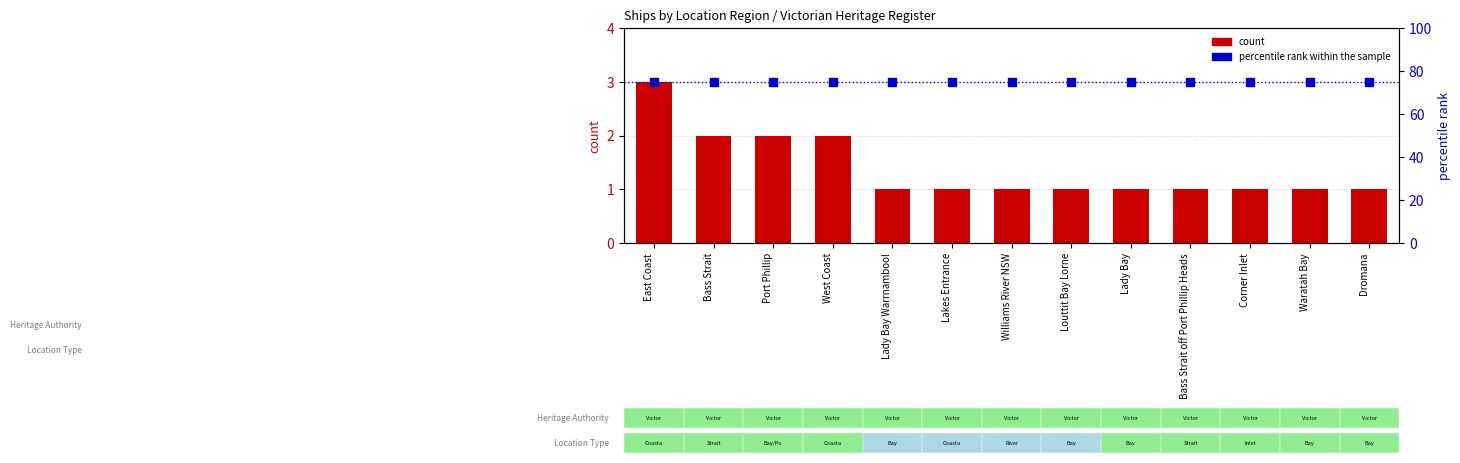

Which series contains the highest Y value?

percentile rank within the sample